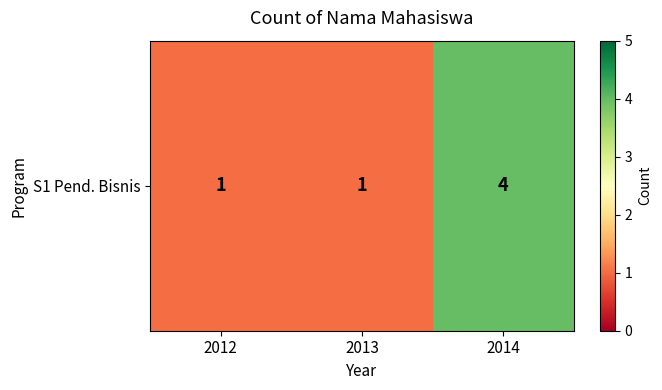

Rank the categories by value from highest to lowest.

2014, 2012, 2013